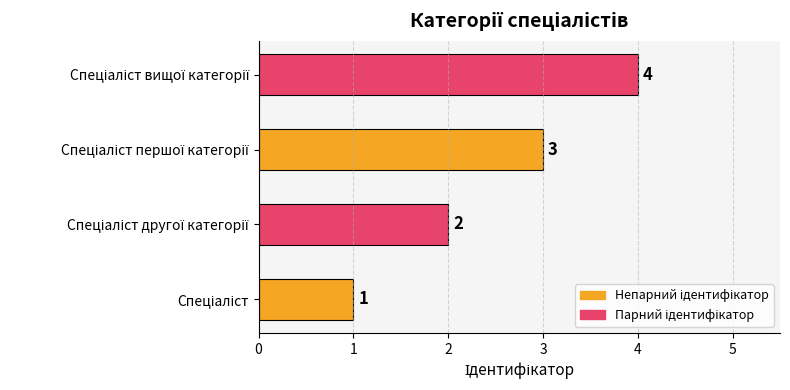

What is the maximum value shown in the chart?

4